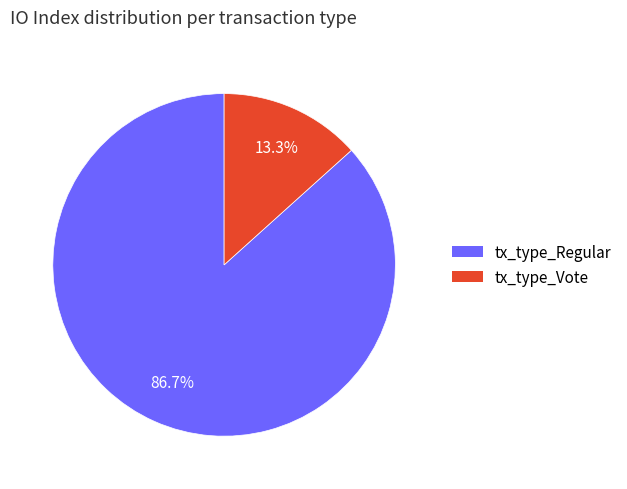

To the nearest percent, what is the combined percentage of tx_type_Vote and tx_type_Regular?

100%